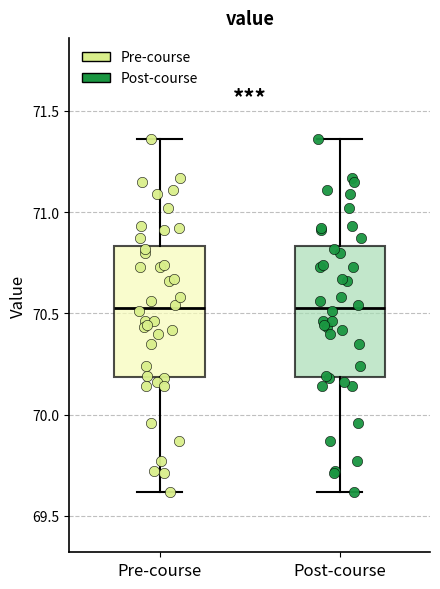

Reading left to right, transcribe this box plot: for each box, give where its median line is, the range the box spans, and where its two whiskers end, as read against the y-axis. The values are not printed on the chart, so give them approximately, as read against the axis.

Pre-course: median 70.55, box 70.20 to 70.85, whiskers 69.60 to 71.35
Post-course: median 70.55, box 70.20 to 70.85, whiskers 69.60 to 71.35